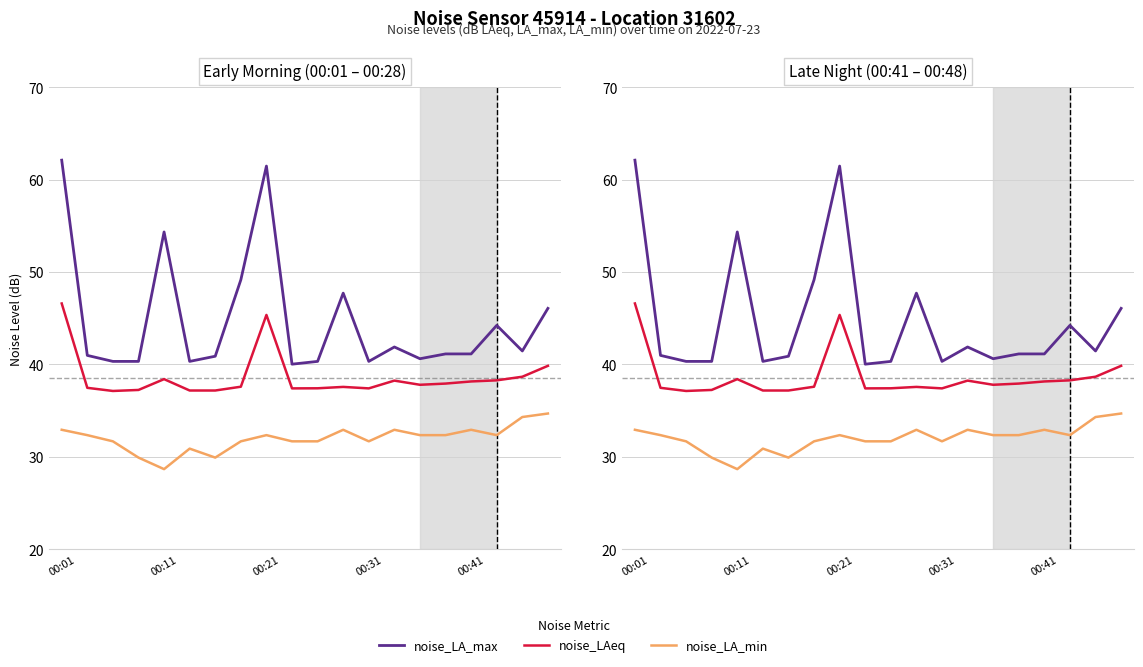

Is the value of noise_LAeq at 00:41 greater than the value of noise_LA_min at 00:01?

Yes